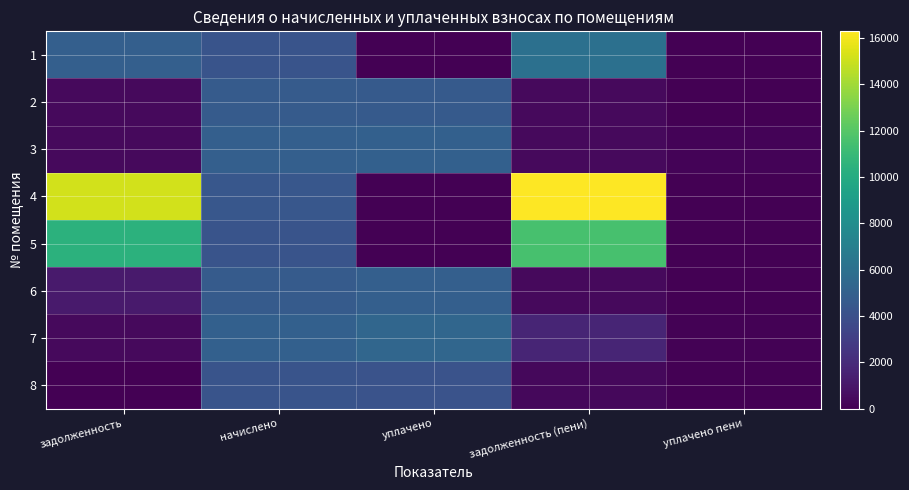

Rank the series by their maximum value, from lowest to highest.

8, 2, 6, 3, 7, 1, 5, 4